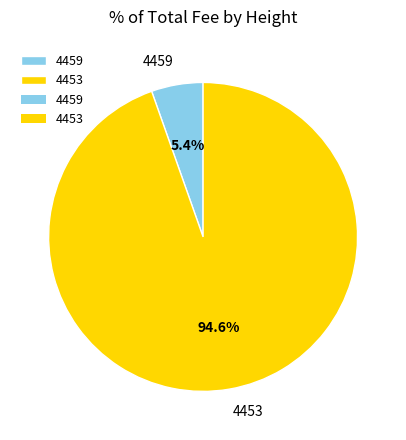

Rank the categories by value from highest to lowest.

4453, 4459